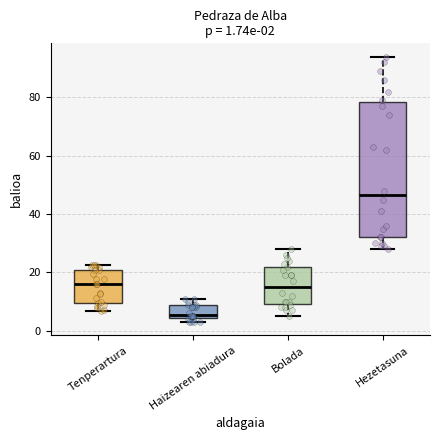

Which box is the tallest, from its lower edge to its upper edge?

Hezetasuna